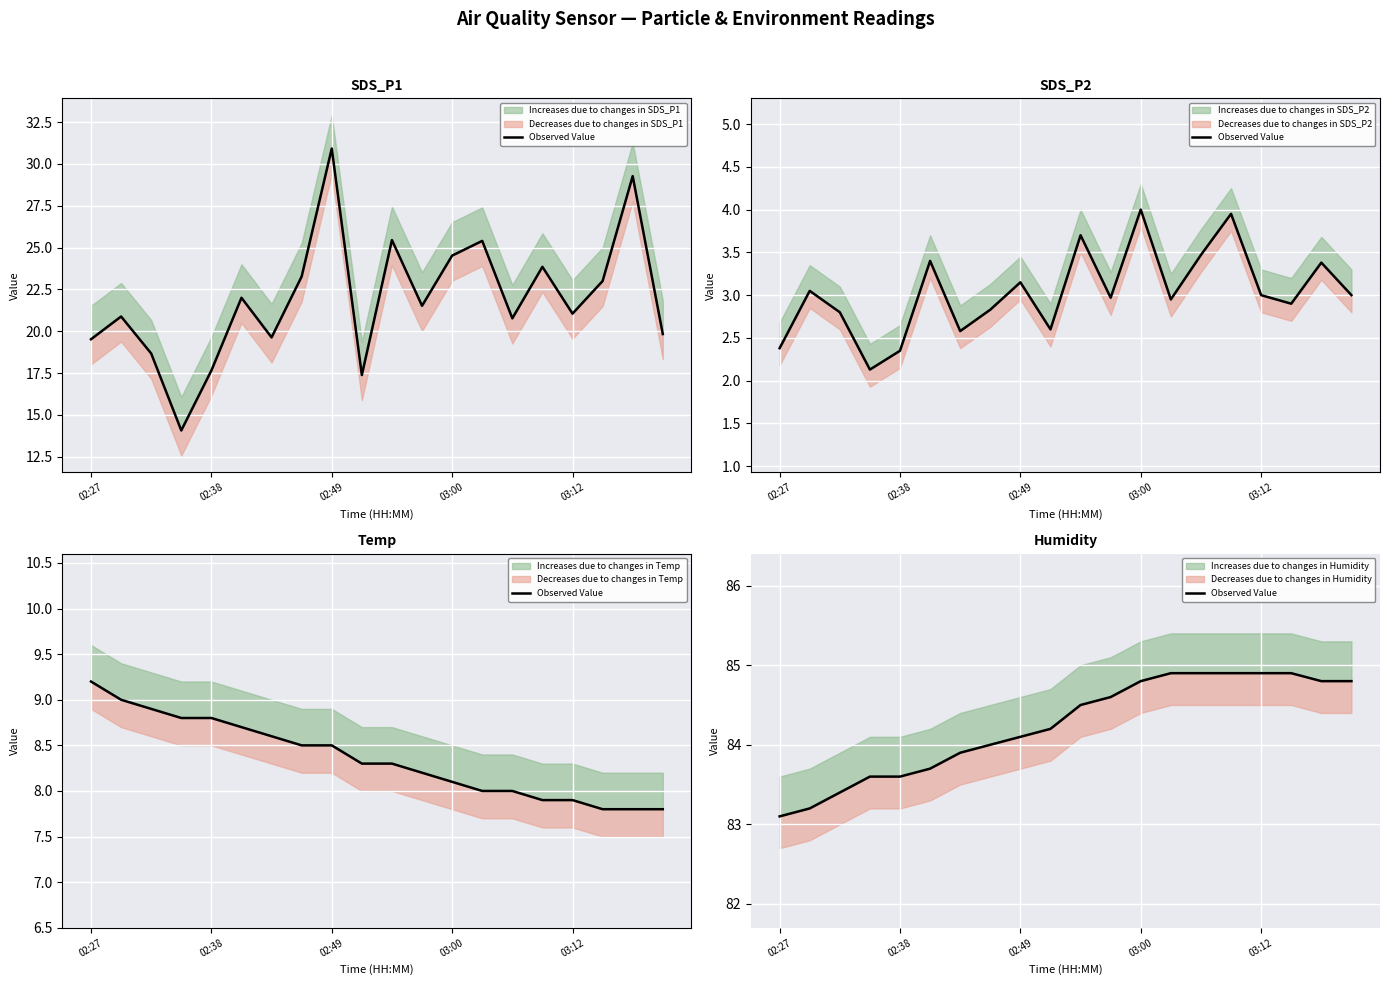

The chart shows a value of 84.9 at 14. True or false?

True